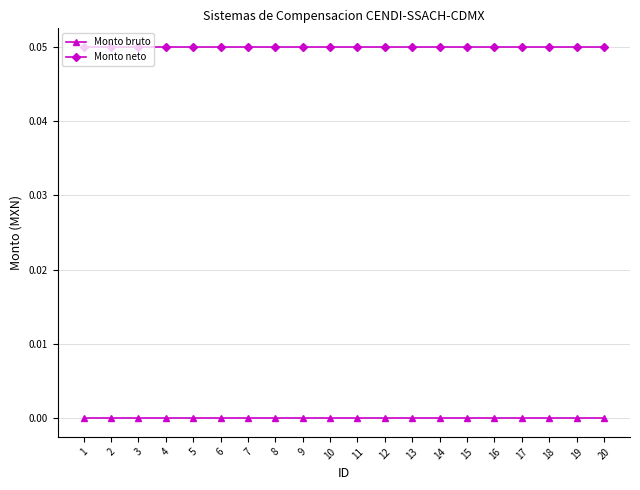

How many categories are shown in the chart?

20